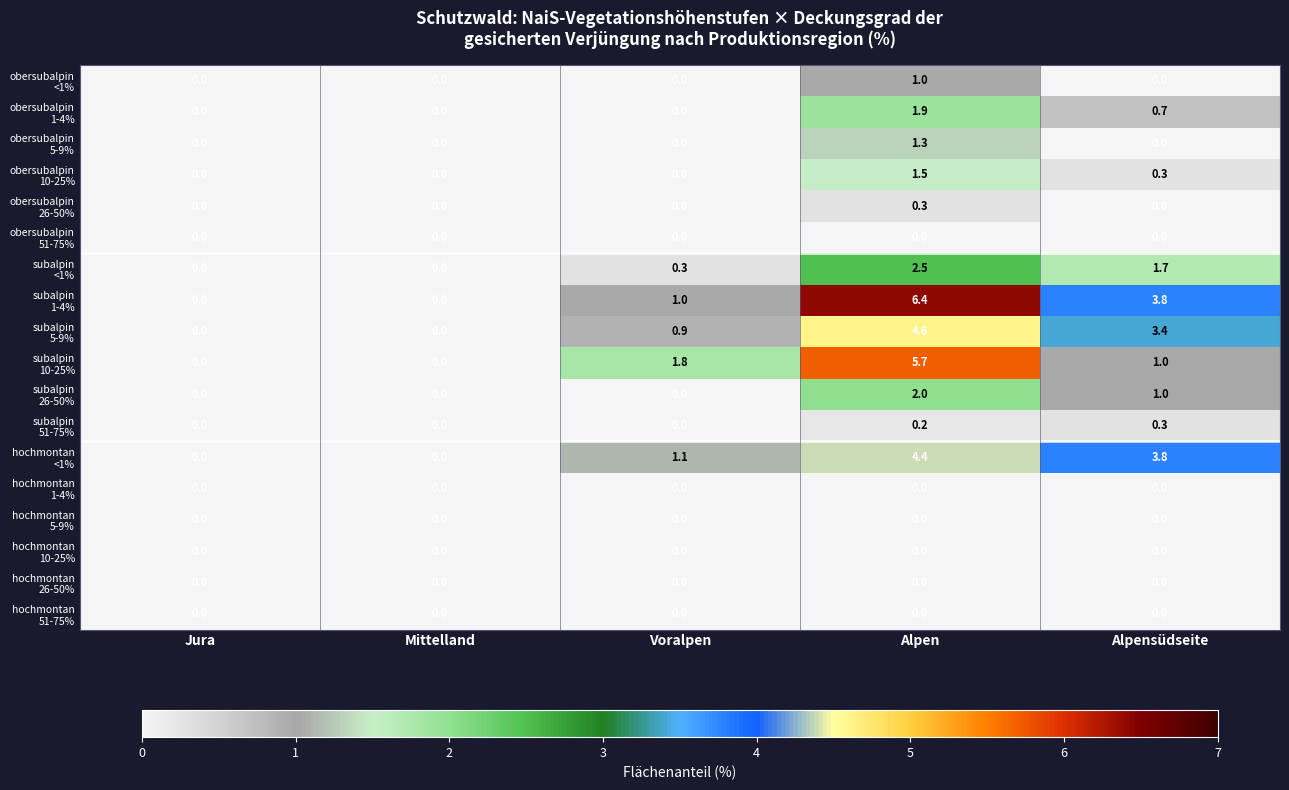

What is the greatest value displayed?

6.4